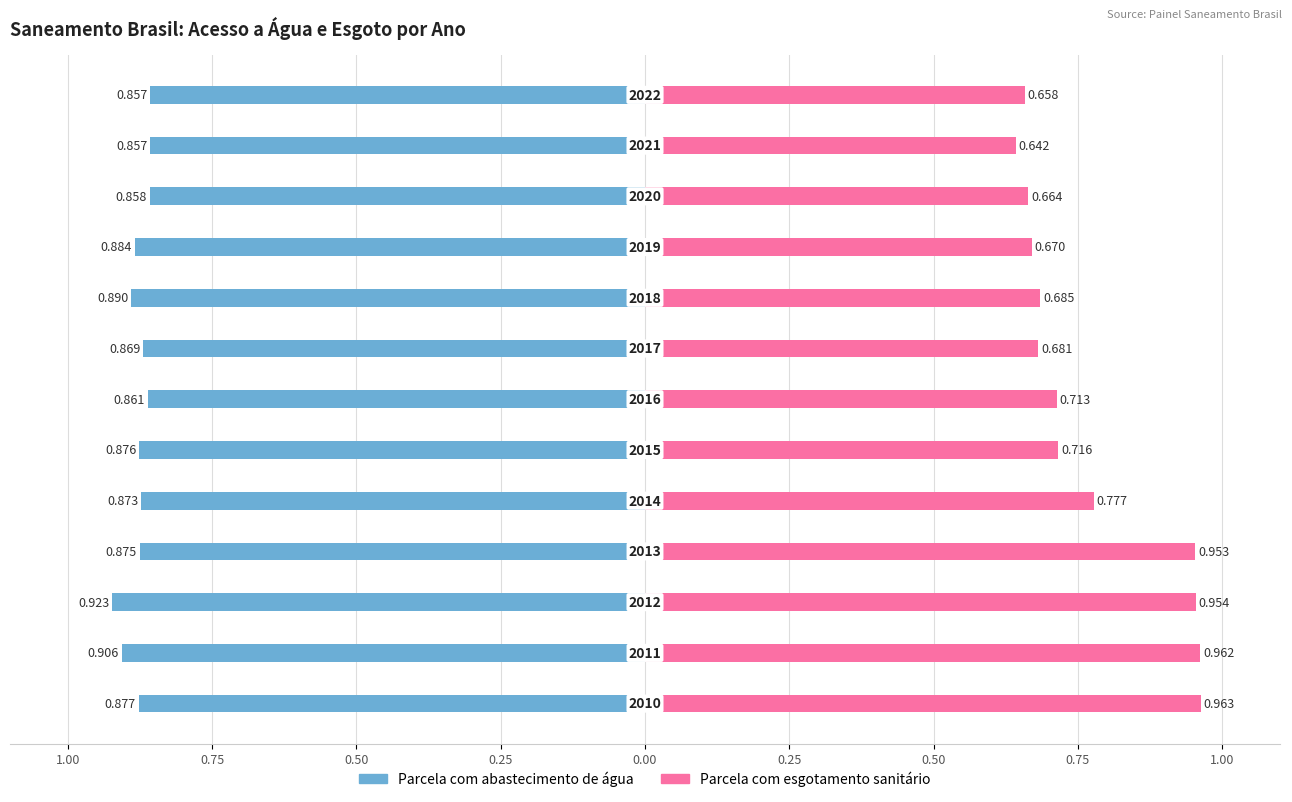

Which series has the largest range (max minus min)?

Parcela com esgotamento sanitário